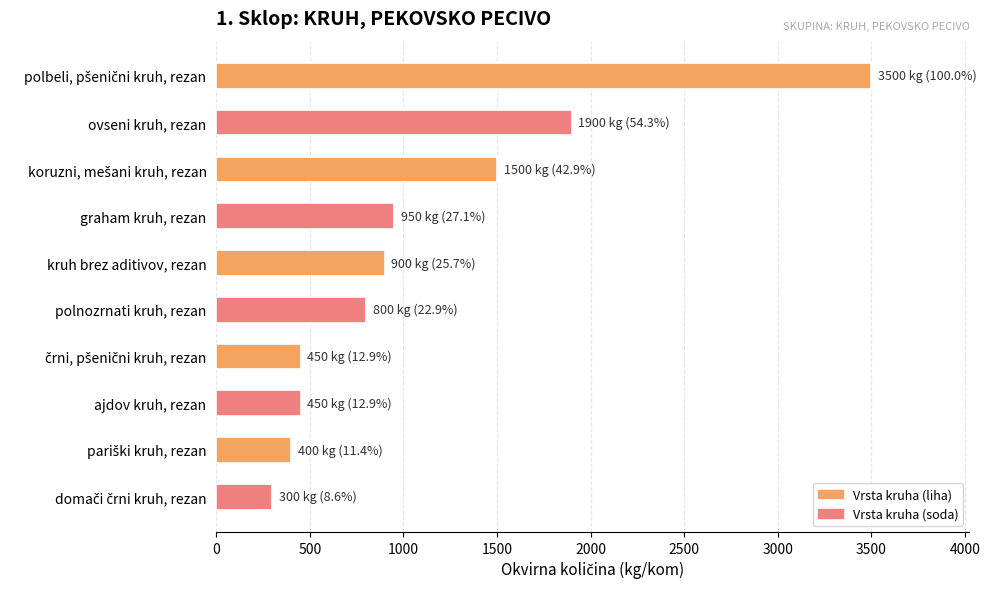

The value at kruh brez aditivov, rezan is 900. True or false?

True